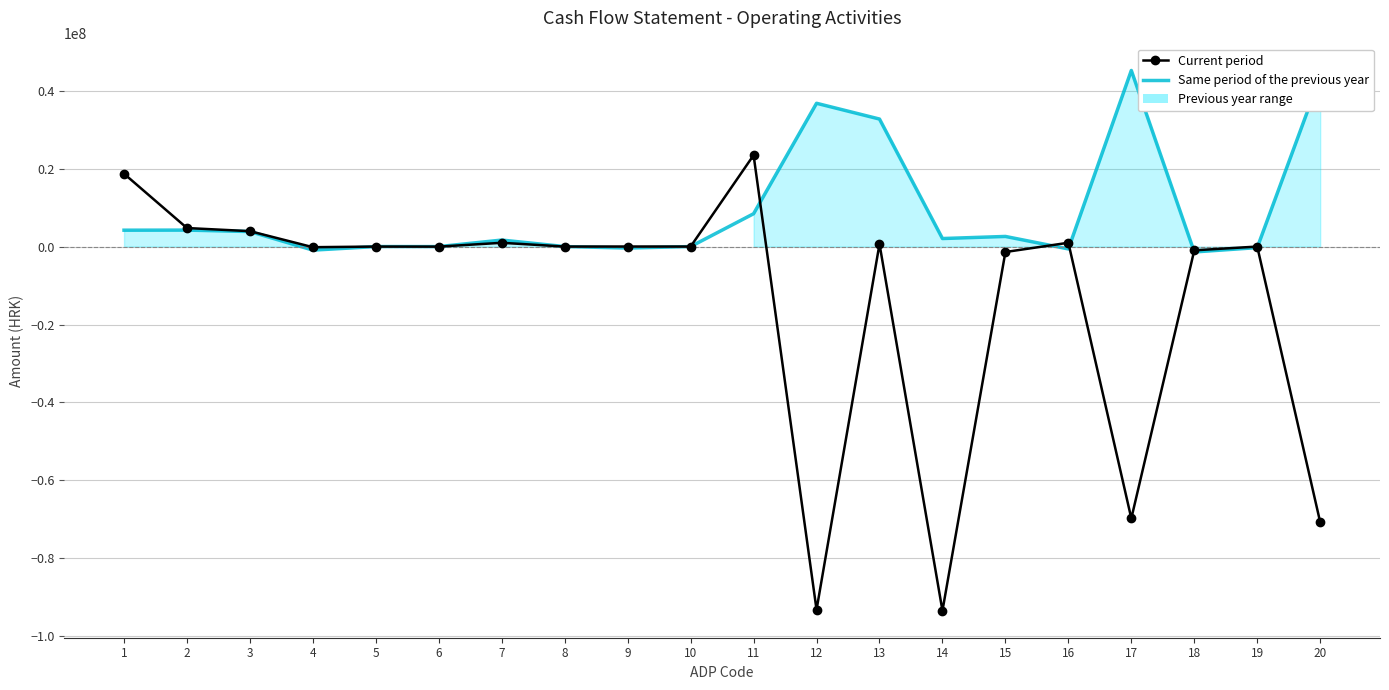

What is the difference between the second highest and second lowest values in the Current period series?

111853540